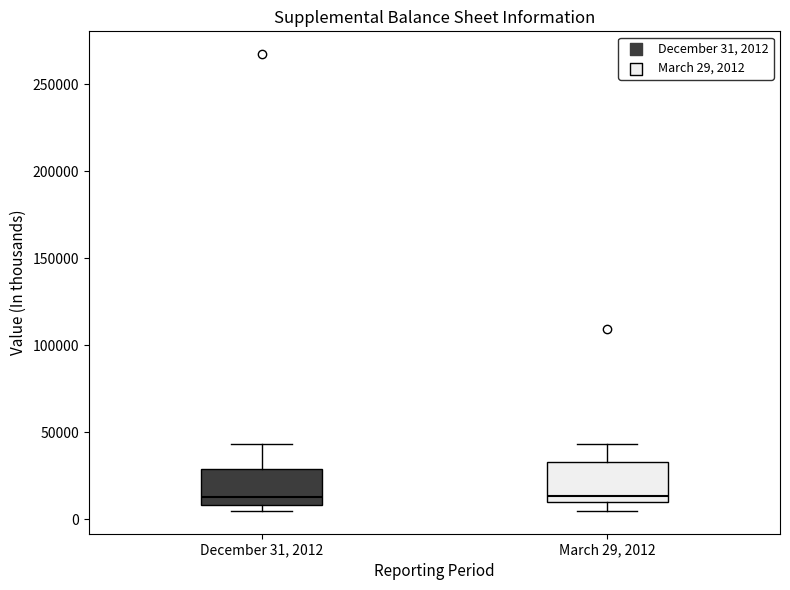

Where does the upper whisker of the box for December 31, 2012 end on the y-axis? The values are not printed on the chart, so give them approximately, as read against the axis.

45000